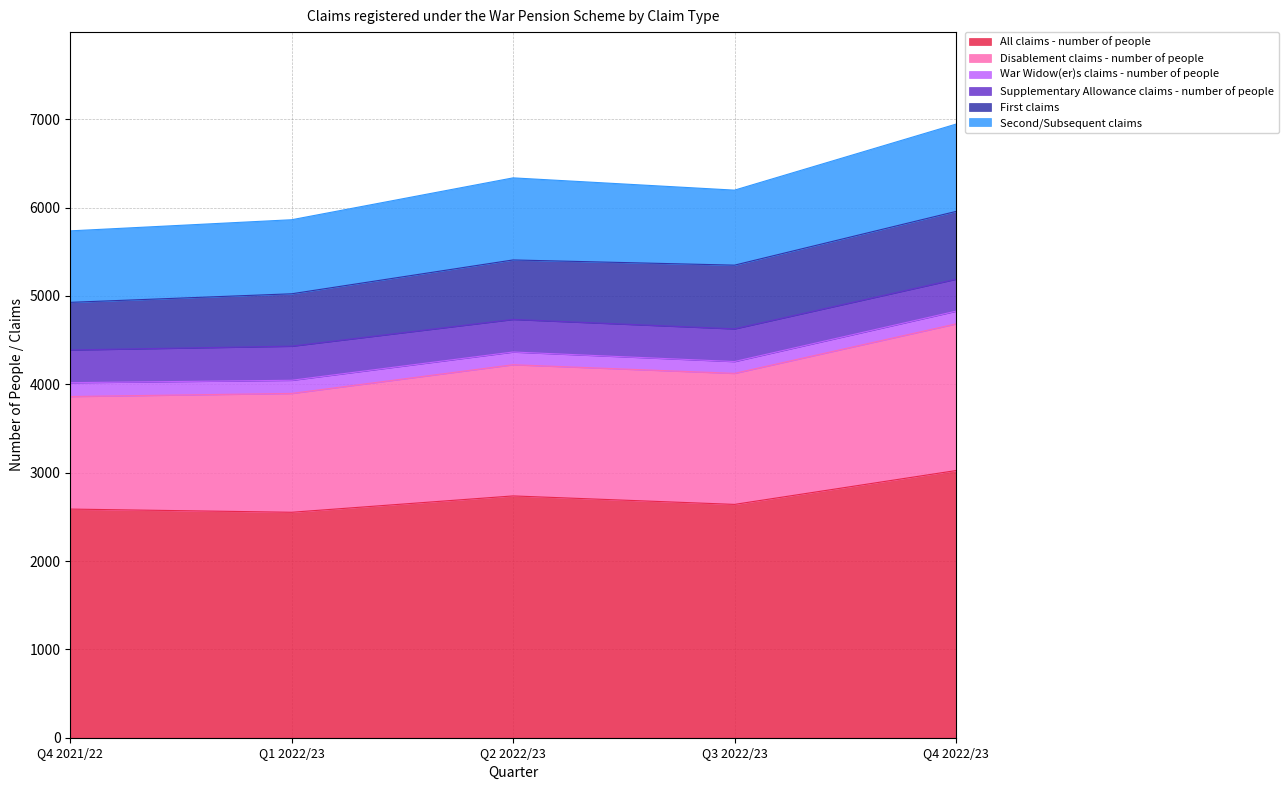

The value of Second/Subsequent claims at Q2 2022/23 is 452. True or false?

False